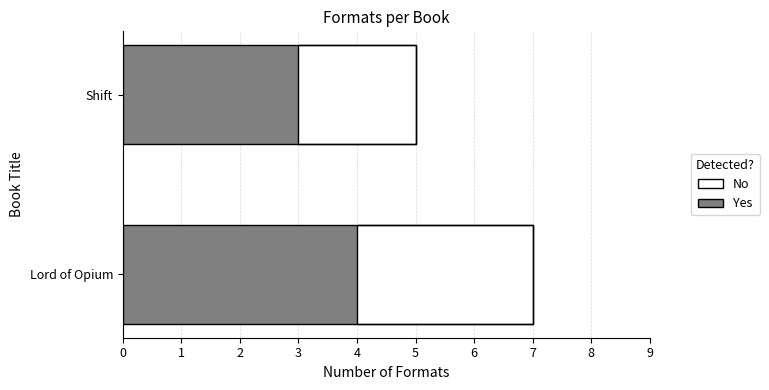

What are all the series names shown in the legend?

No, Yes